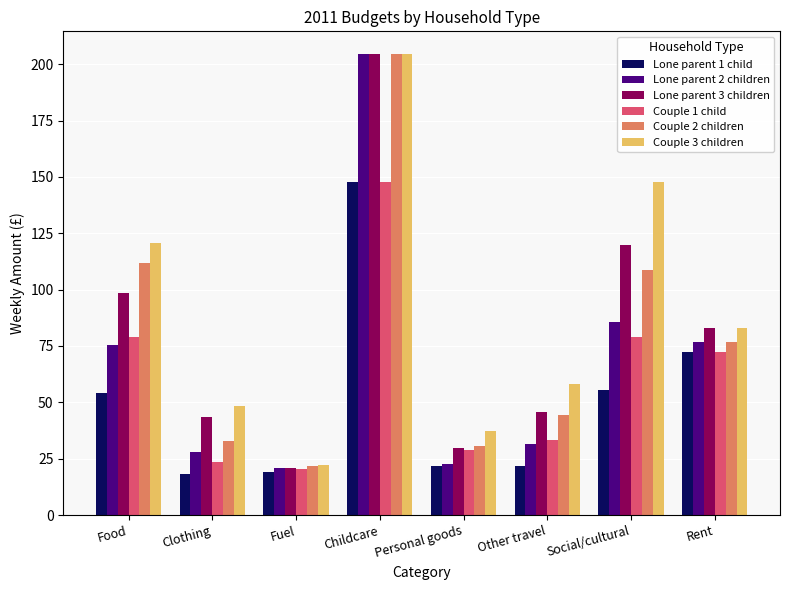

At how many categories does at least one series exceed 63?

4